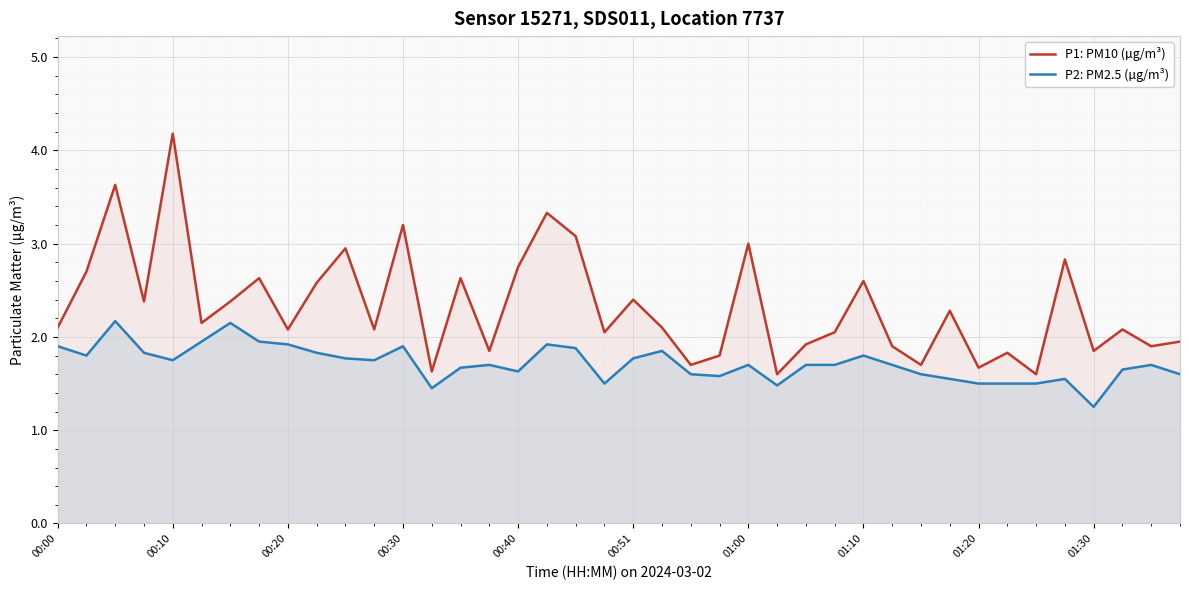

Rank the series at 01:30 from lowest to highest value.

P2: PM2.5 (µg/m³), P1: PM10 (µg/m³)